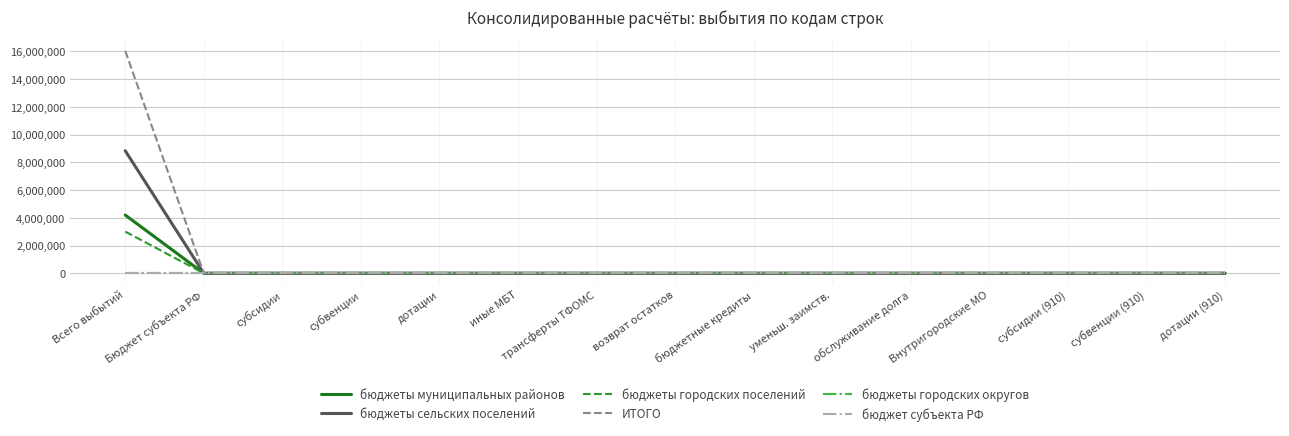

Which label corresponds to the smallest value in the chart?

Бюджет субъекта РФ